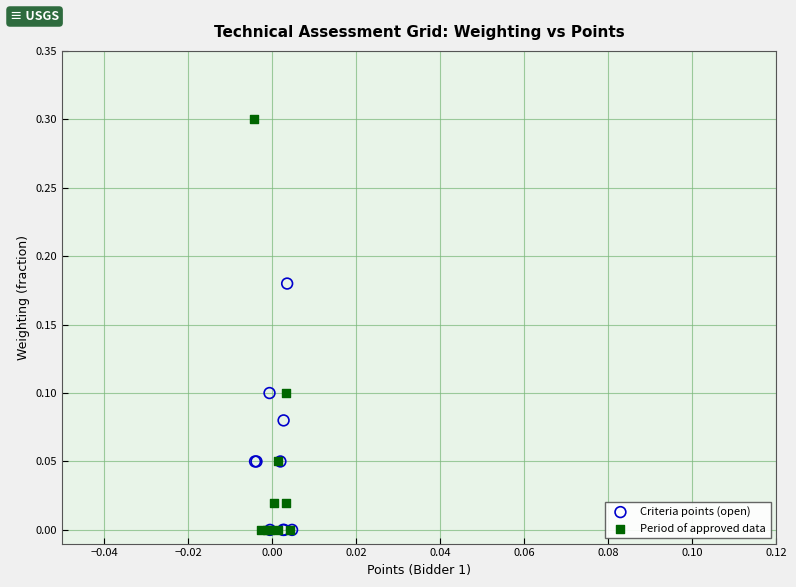

What are all the series names shown in the legend?

Criteria points (open), Period of approved data